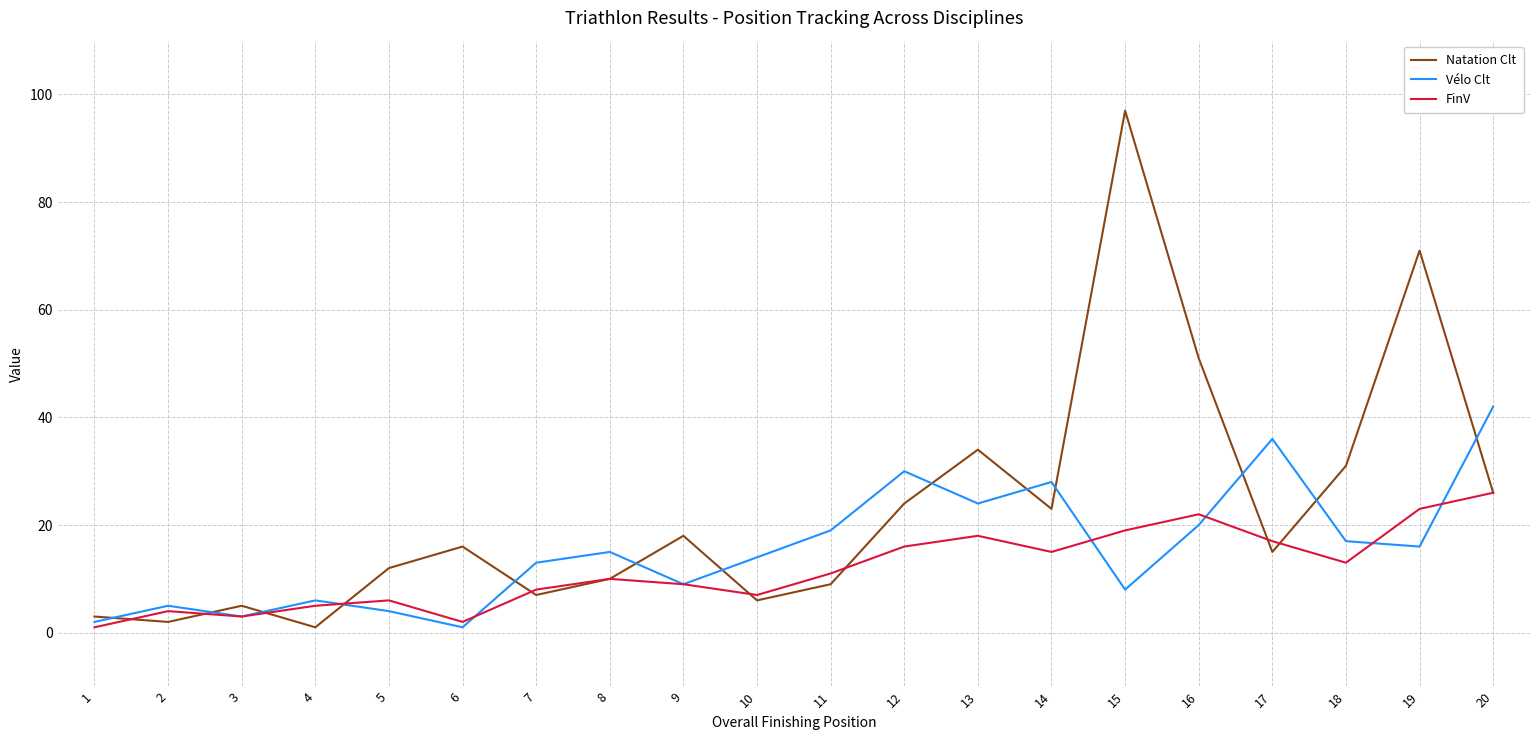

At 19, list the series in order from smallest to largest.

Vélo Clt, FinV, Natation Clt